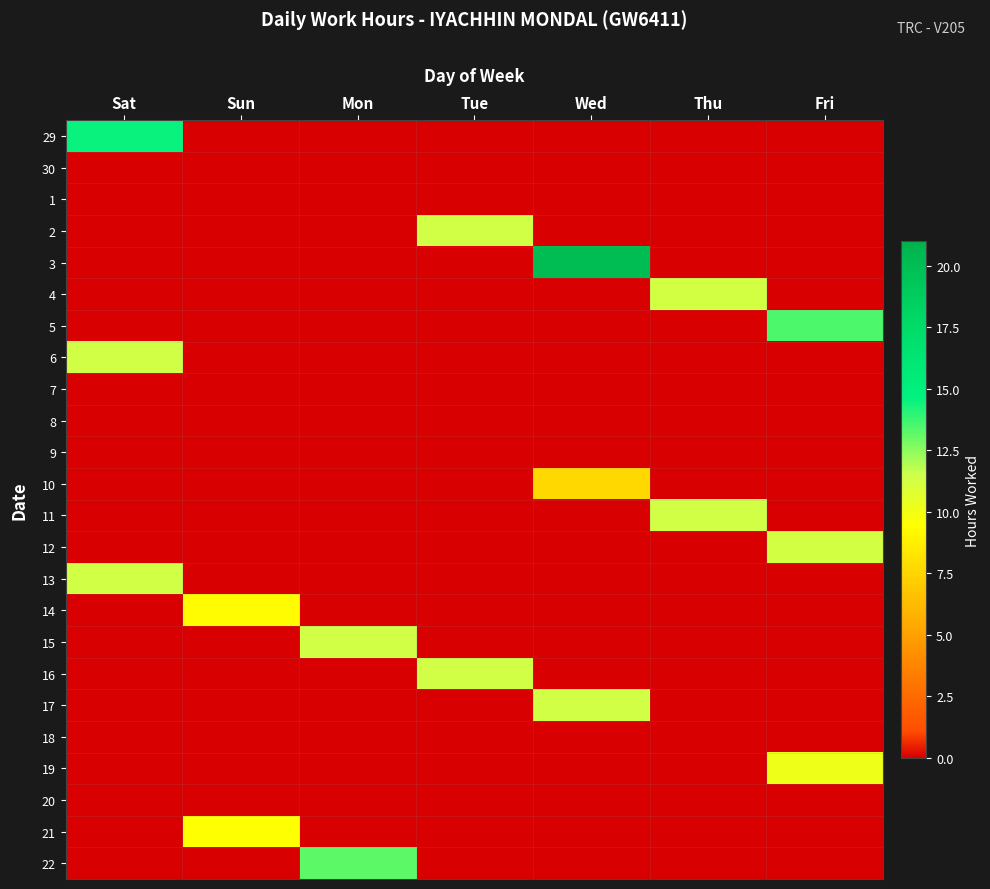

Reading right to left, transcribe all the data shown in this chart.

29: Fri=0.0	Thu=0.0	Wed=0.0	Tue=0.0	Mon=0.0	Sun=0.0	Sat=14.6
30: Fri=0.0	Thu=0.0	Wed=0.0	Tue=0.0	Mon=0.0	Sun=0.0	Sat=0.0
1: Fri=0.0	Thu=0.0	Wed=0.0	Tue=0.0	Mon=0.0	Sun=0.0	Sat=0.0
2: Fri=0.0	Thu=0.0	Wed=0.0	Tue=11.4	Mon=0.0	Sun=0.0	Sat=0.0
3: Fri=0.0	Thu=0.0	Wed=20.1	Tue=0.0	Mon=0.0	Sun=0.0	Sat=0.0
4: Fri=0.0	Thu=11.3	Wed=0.0	Tue=0.0	Mon=0.0	Sun=0.0	Sat=0.0
5: Fri=13.5	Thu=0.0	Wed=0.0	Tue=0.0	Mon=0.0	Sun=0.0	Sat=0.0
6: Fri=0.0	Thu=0.0	Wed=0.0	Tue=0.0	Mon=0.0	Sun=0.0	Sat=11.4
7: Fri=0.0	Thu=0.0	Wed=0.0	Tue=0.0	Mon=0.0	Sun=0.0	Sat=0.0
8: Fri=0.0	Thu=0.0	Wed=0.0	Tue=0.0	Mon=0.0	Sun=0.0	Sat=0.0
9: Fri=0.0	Thu=0.0	Wed=0.0	Tue=0.0	Mon=0.0	Sun=0.0	Sat=0.0
10: Fri=0.0	Thu=0.0	Wed=7.7	Tue=0.0	Mon=0.0	Sun=0.0	Sat=0.0
11: Fri=0.0	Thu=11.3	Wed=0.0	Tue=0.0	Mon=0.0	Sun=0.0	Sat=0.0
12: Fri=11.3	Thu=0.0	Wed=0.0	Tue=0.0	Mon=0.0	Sun=0.0	Sat=0.0
13: Fri=0.0	Thu=0.0	Wed=0.0	Tue=0.0	Mon=0.0	Sun=0.0	Sat=11.4
14: Fri=0.0	Thu=0.0	Wed=0.0	Tue=0.0	Mon=0.0	Sun=9.3	Sat=0.0
15: Fri=0.0	Thu=0.0	Wed=0.0	Tue=0.0	Mon=11.4	Sun=0.0	Sat=0.0
16: Fri=0.0	Thu=0.0	Wed=0.0	Tue=11.4	Mon=0.0	Sun=0.0	Sat=0.0
17: Fri=0.0	Thu=0.0	Wed=11.4	Tue=0.0	Mon=0.0	Sun=0.0	Sat=0.0
18: Fri=0.0	Thu=0.0	Wed=0.0	Tue=0.0	Mon=0.0	Sun=0.0	Sat=0.0
19: Fri=10.2	Thu=0.0	Wed=0.0	Tue=0.0	Mon=0.0	Sun=0.0	Sat=0.0
20: Fri=0.0	Thu=0.0	Wed=0.0	Tue=0.0	Mon=0.0	Sun=0.0	Sat=0.0
21: Fri=0.0	Thu=0.0	Wed=0.0	Tue=0.0	Mon=0.0	Sun=9.4	Sat=0.0
22: Fri=0.0	Thu=0.0	Wed=0.0	Tue=0.0	Mon=13.2	Sun=0.0	Sat=0.0